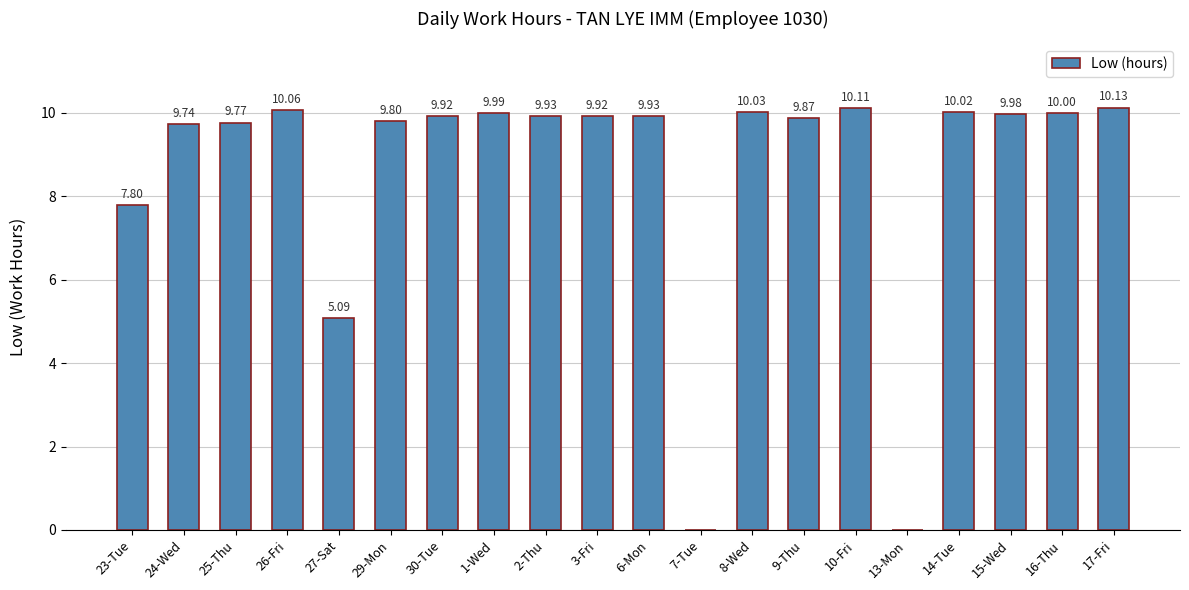

Approximately how many times larger is the value at 6-Mon compared to 25-Thu?

1.0